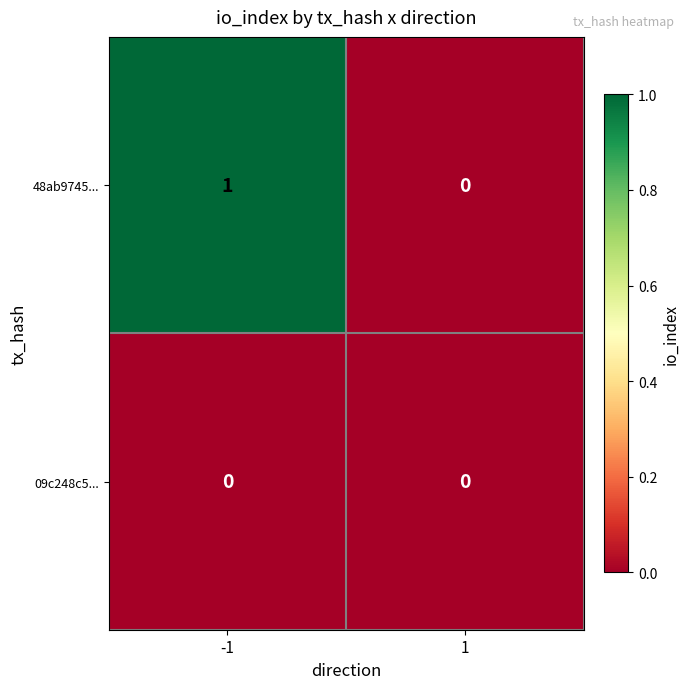

Which series has the largest range (max minus min)?

48ab9745...